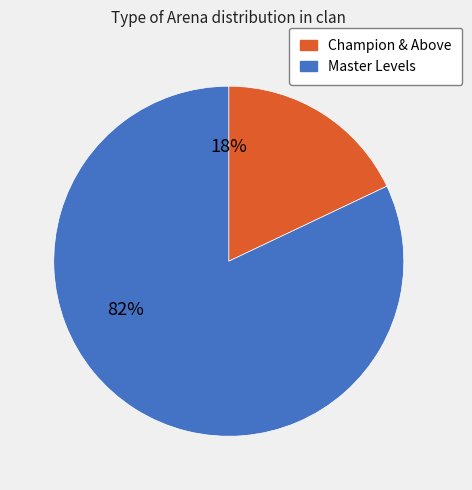

Does any single category account for the majority?

Yes